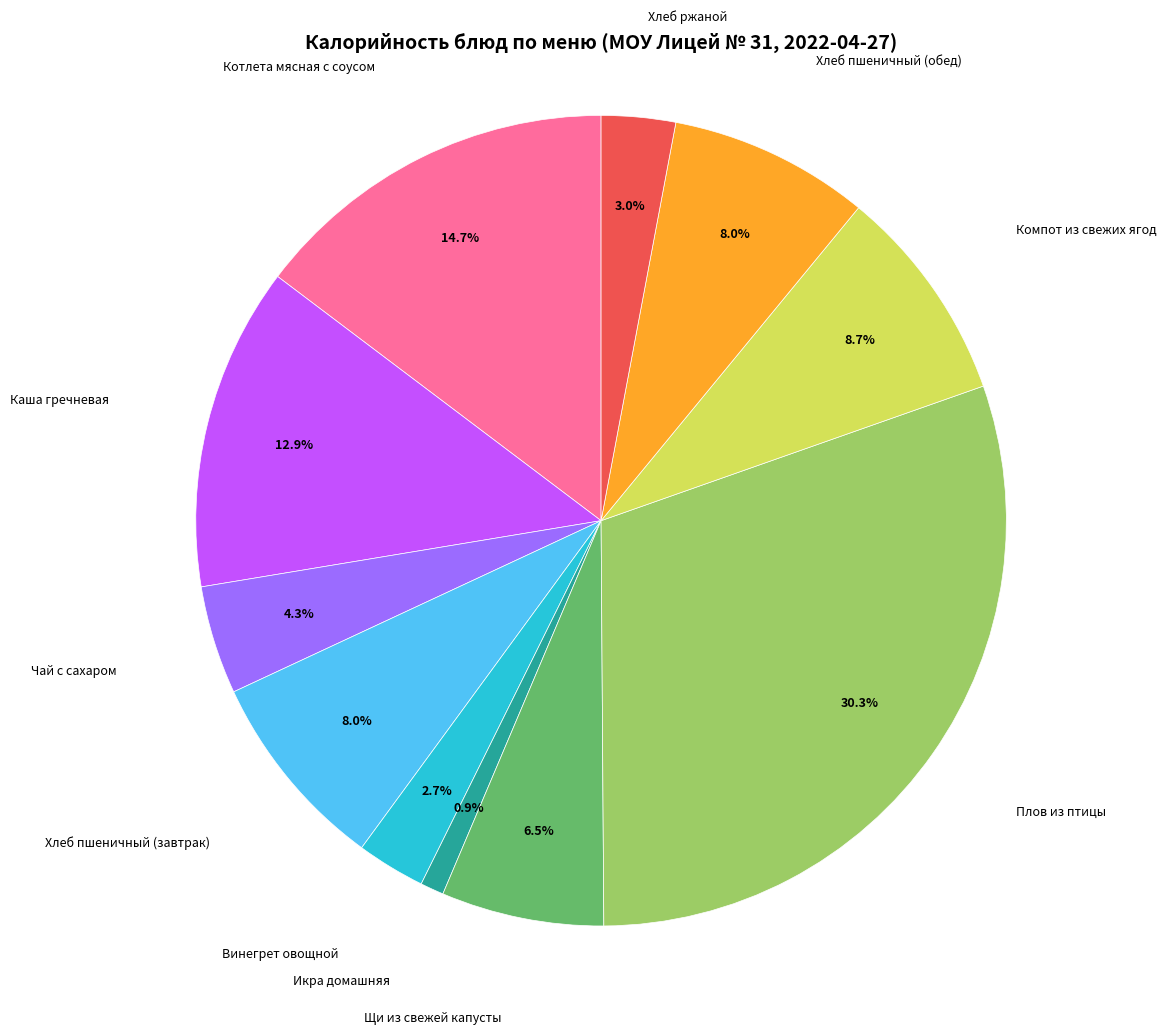

Does any single category account for the majority?

No